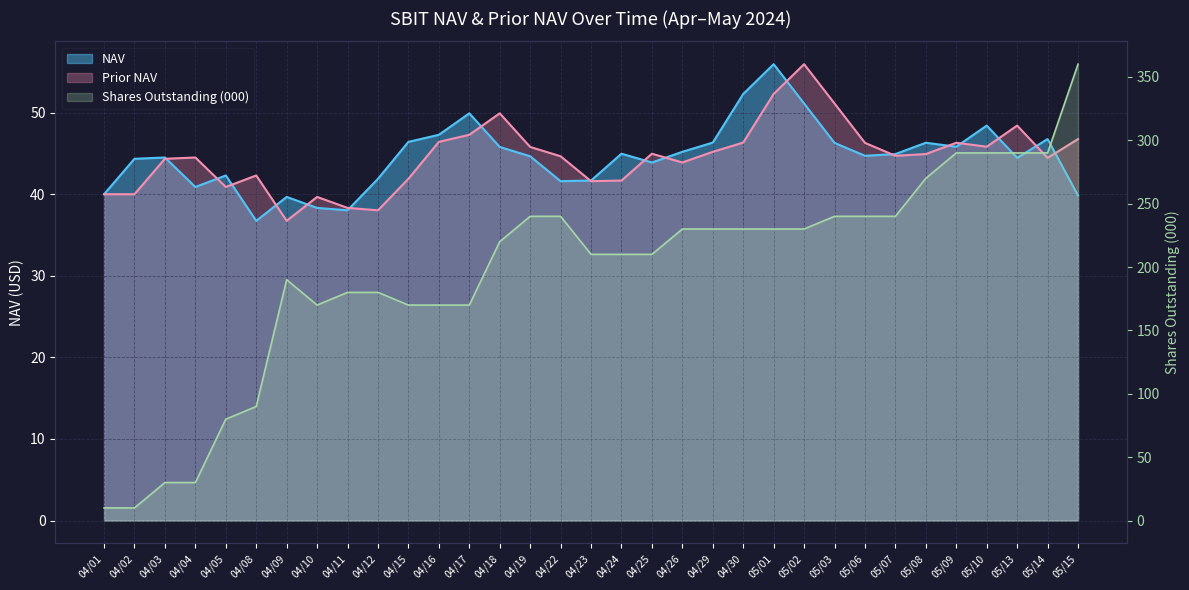

Which series ends up on top after the final intersection of Prior NAV and NAV?

Prior NAV